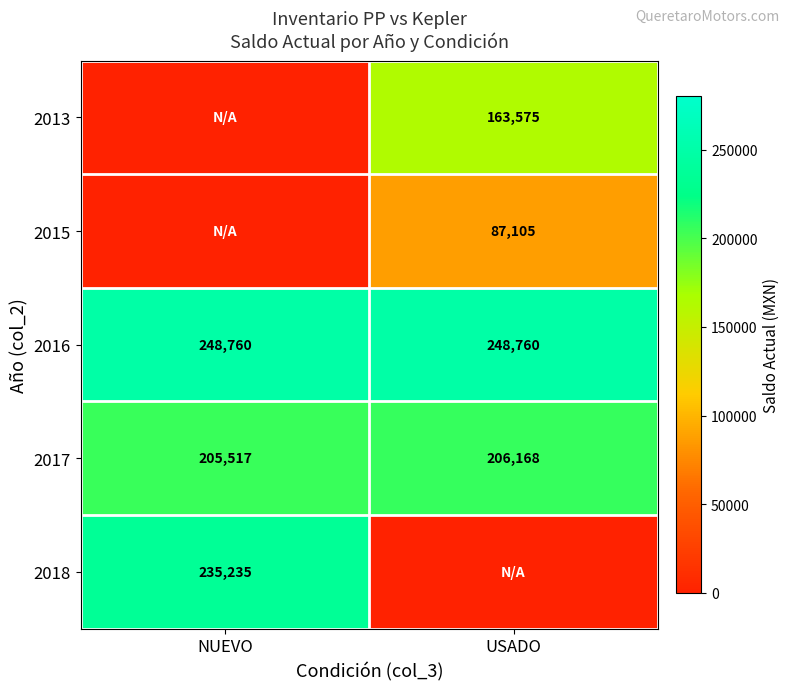

The 2016 series shows 66308 at USADO. True or false?

False